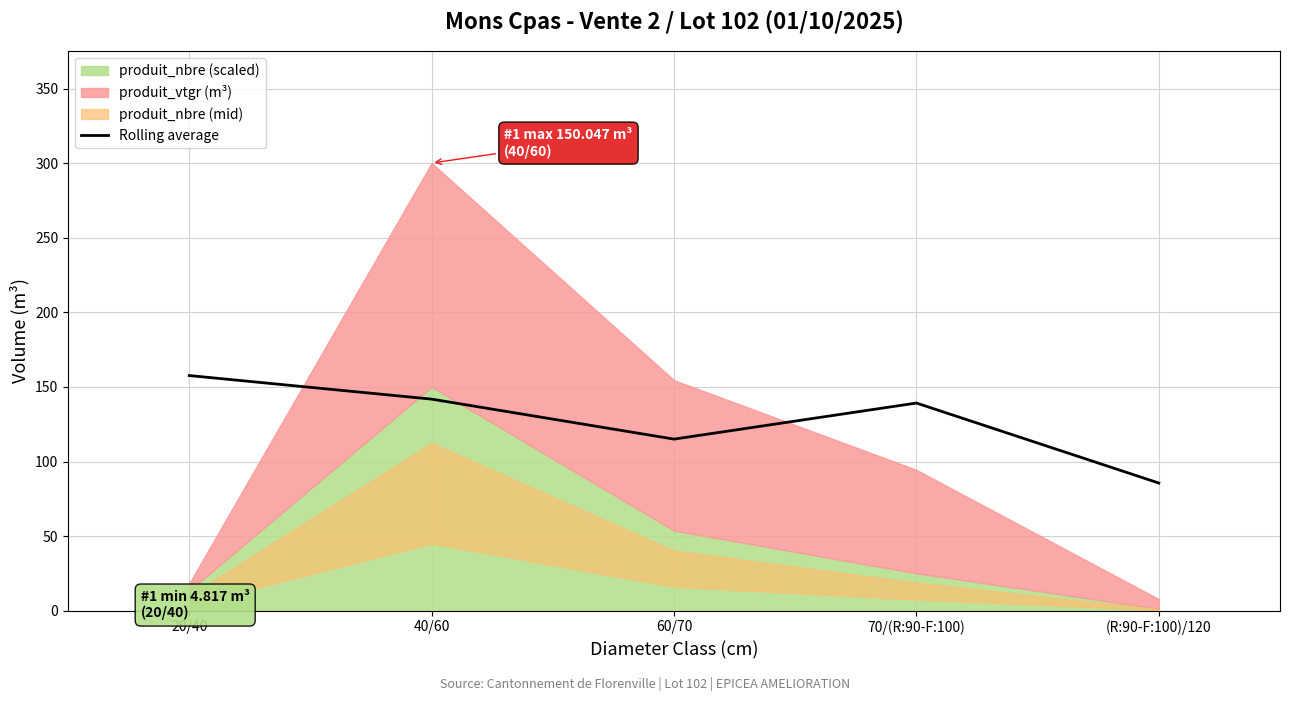

How many lines are shown in the chart?

1